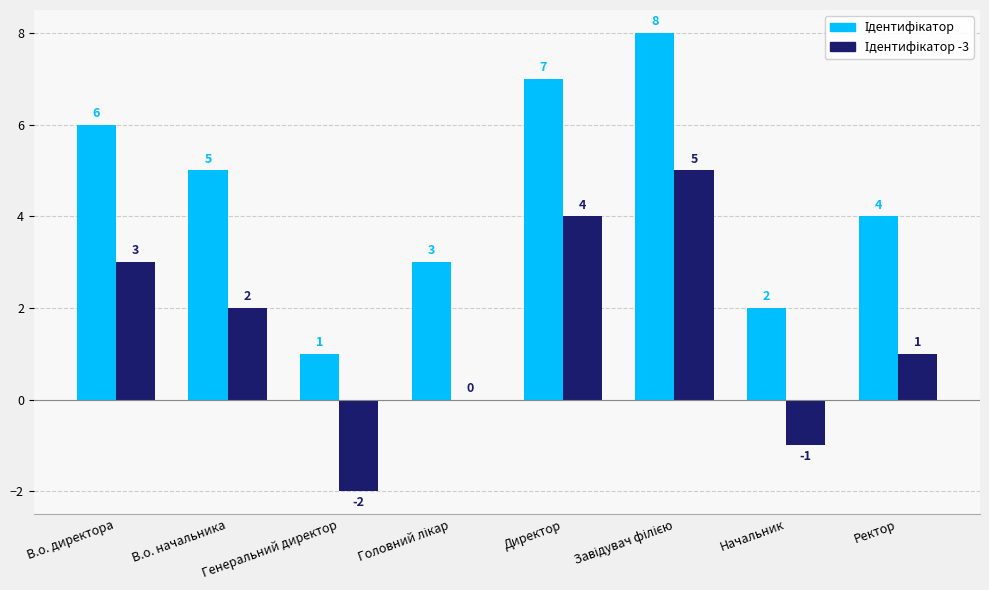

What is the greatest value displayed?

8